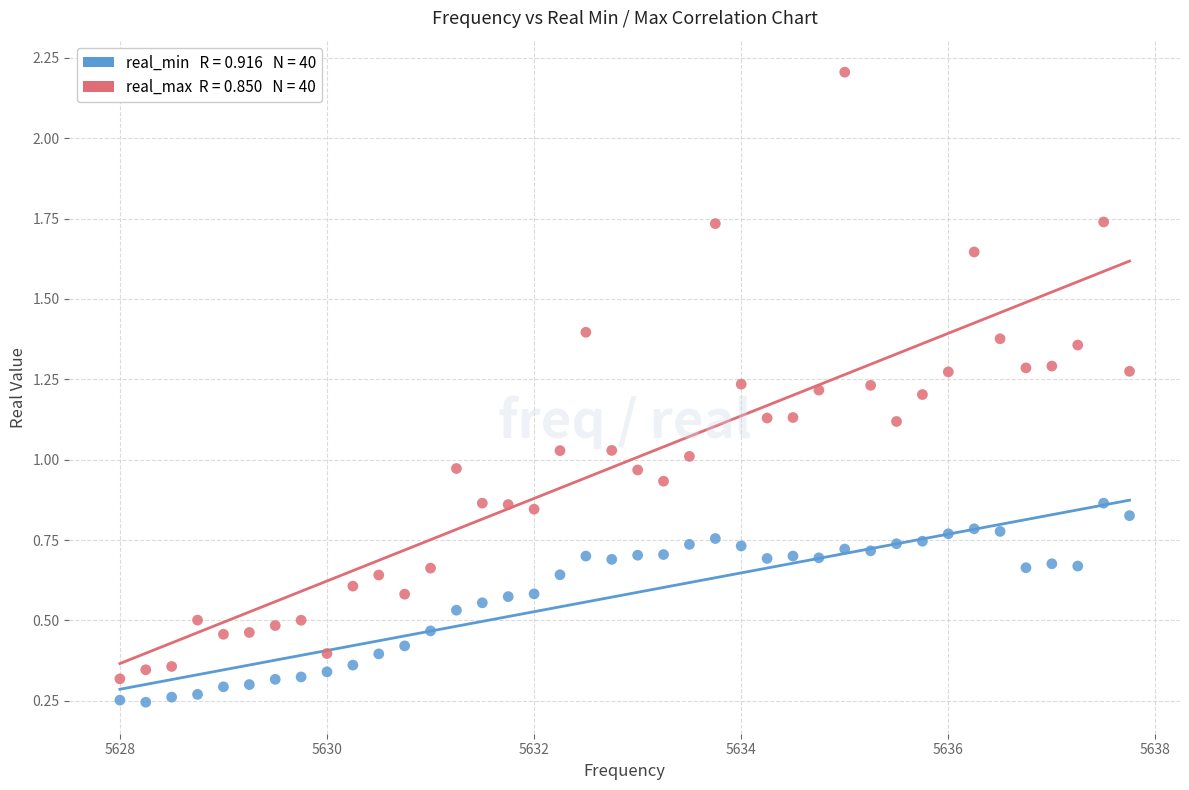

Across all data points, what is the range of Y values (max minus min)?

2.0